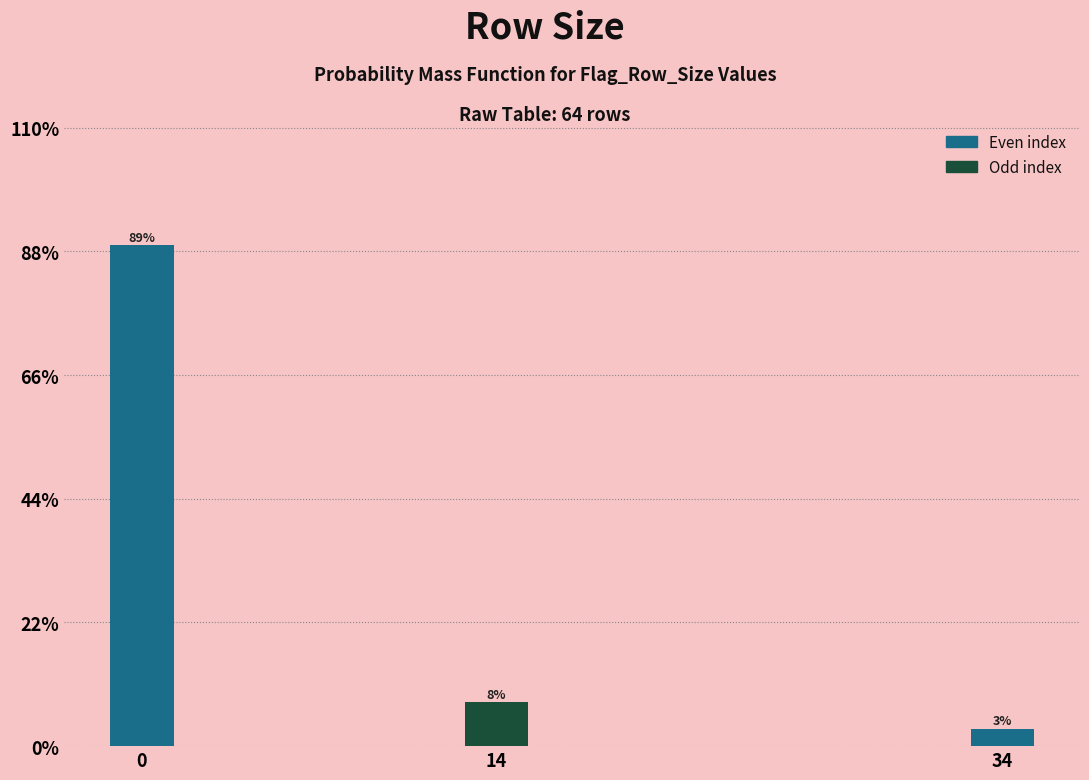

How many bars are there in total?

3